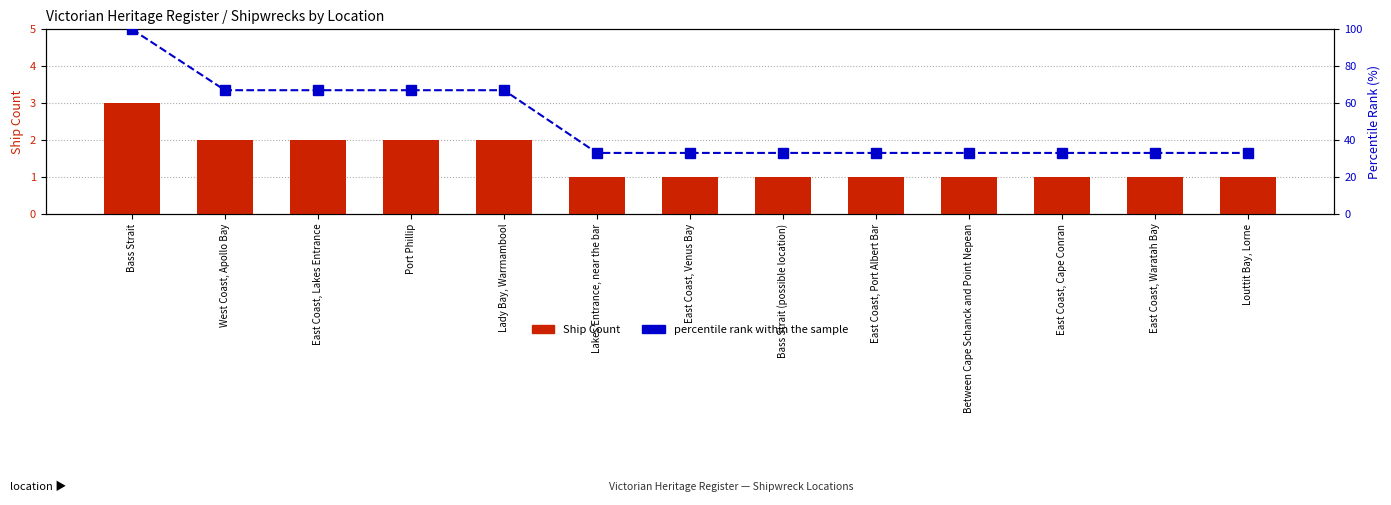

Which series changed the most between East Coast, Venus Bay and Bass Strait (possible location)?

Ship Count